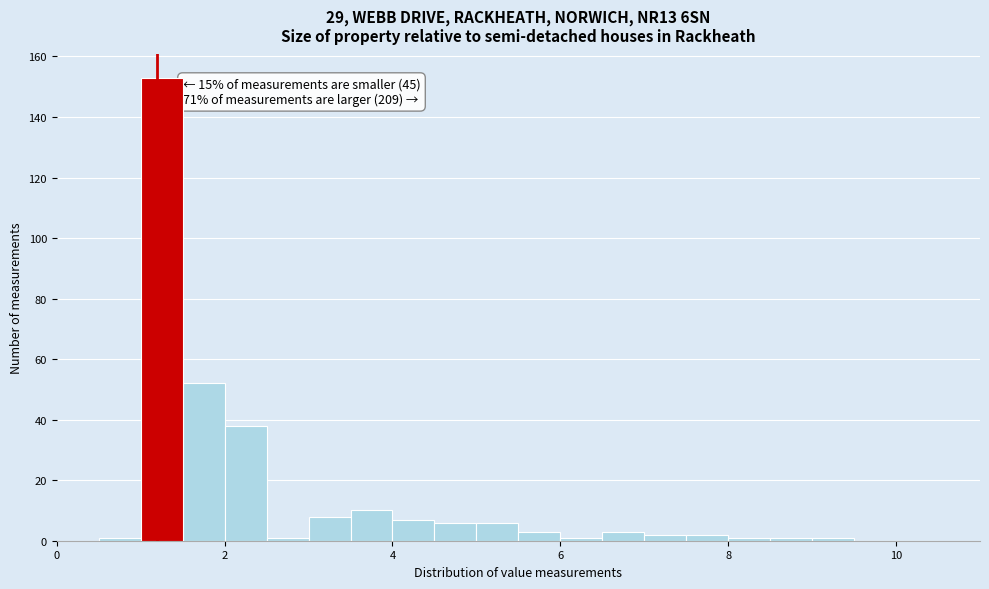

Read against the x-axis, roughly where is the centre of the tallest bar?

1.2